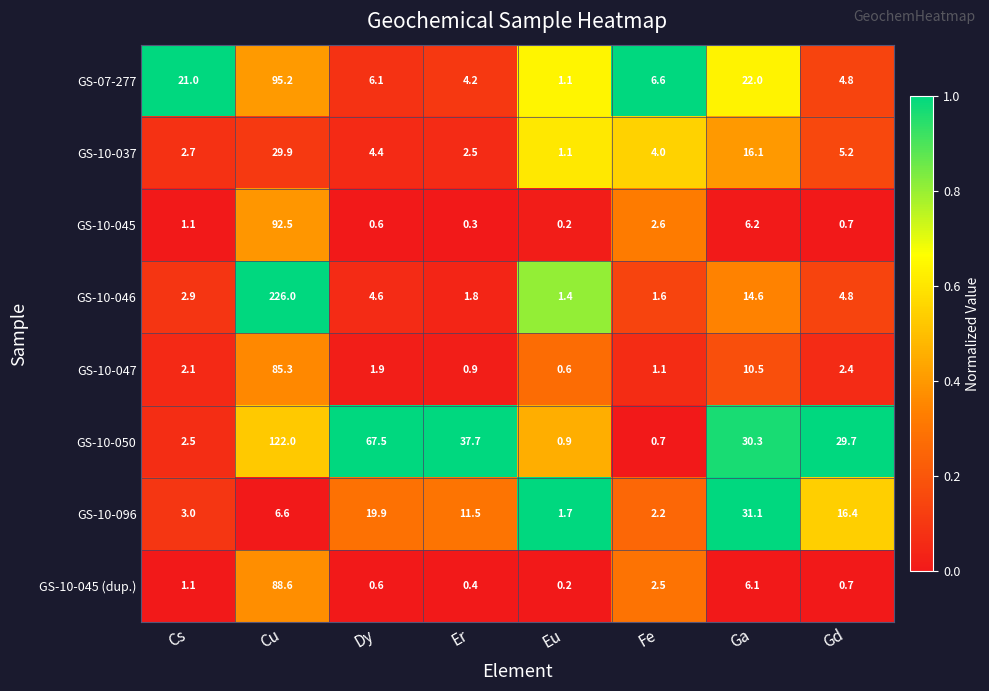

The value of GS-10-046 at Eu is 1.4. True or false?

True